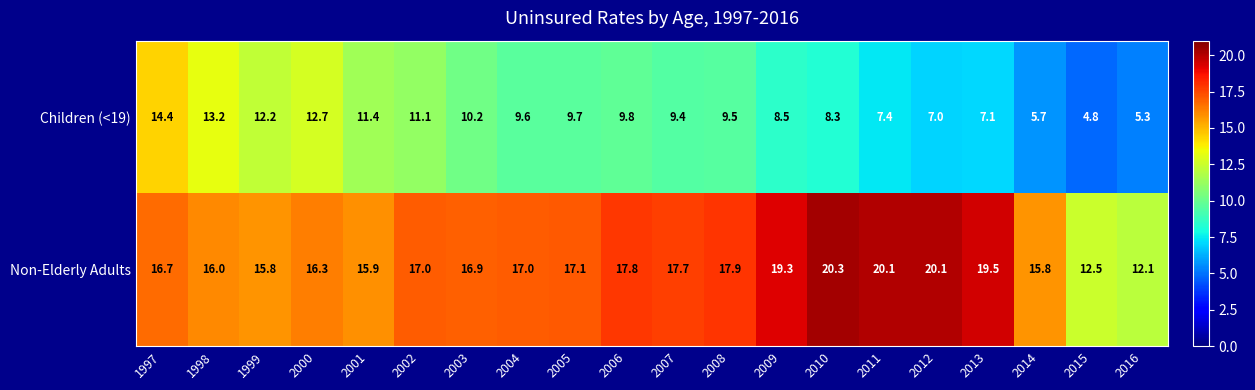

How many distinct data groups are displayed?

2